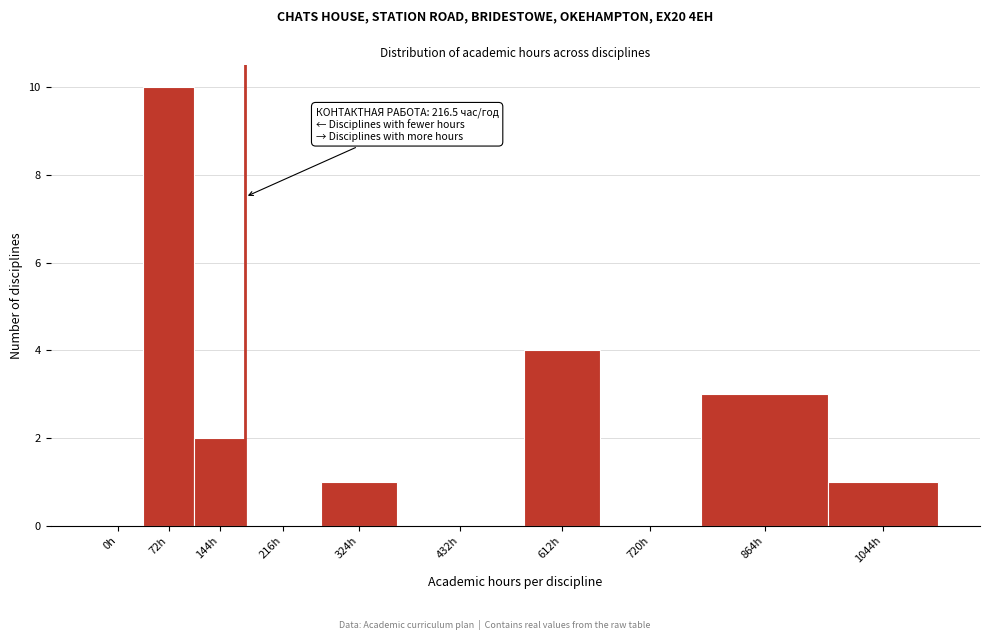

Reading right to left, list all the values displayed in this chart.

1044h=1	864h=3	720h=0	612h=4	432h=0	324h=1	216h=0	144h=2	72h=10	0h=0